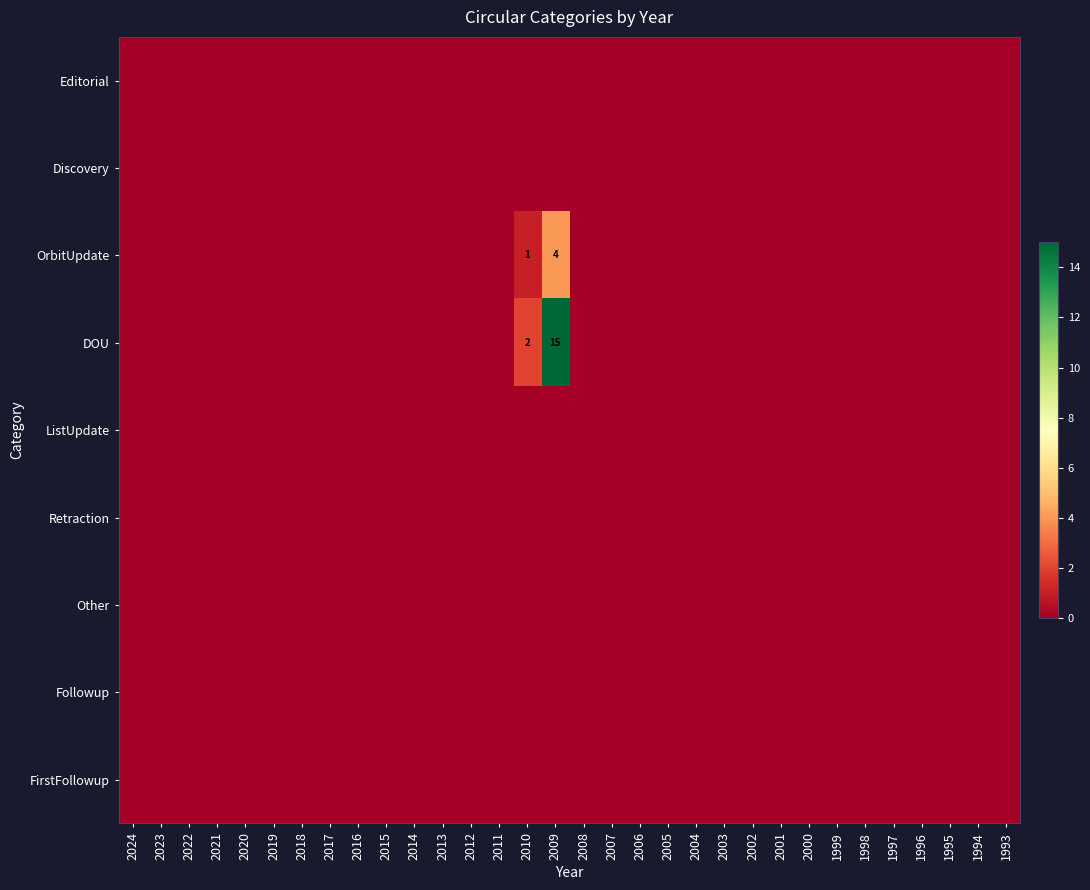

True or false: OrbitUpdate has a value of 7 at 2009.

False